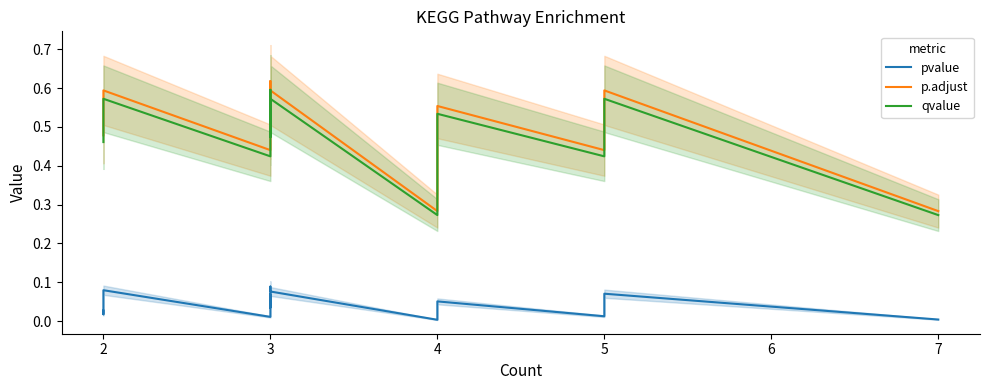

Is it true that qvalue equals 0.5 at 2?

True